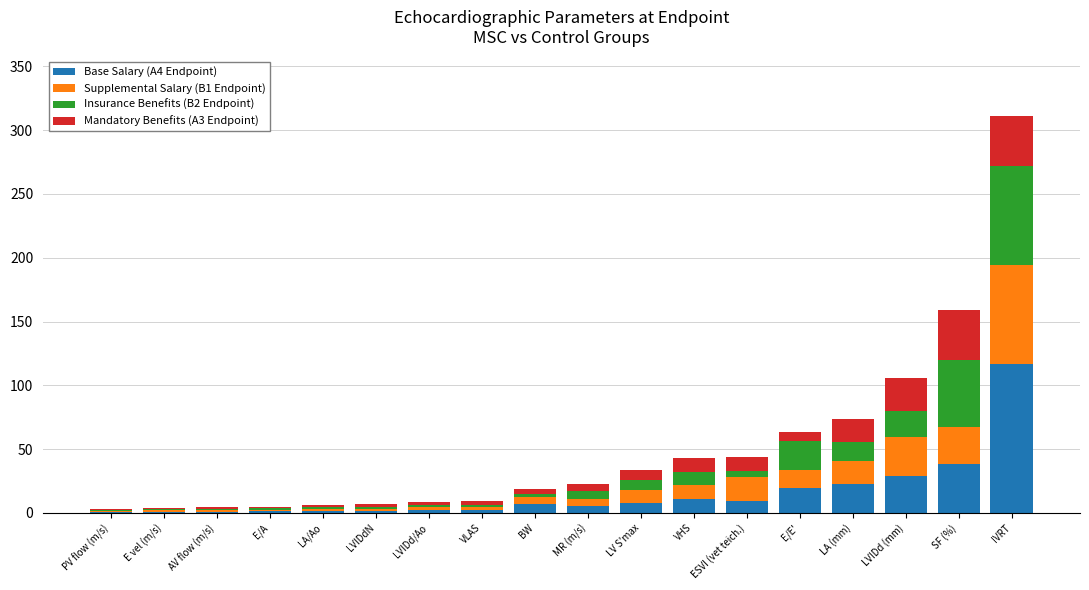

How many values in the Base Salary (A4 Endpoint) series exceed 6?

9